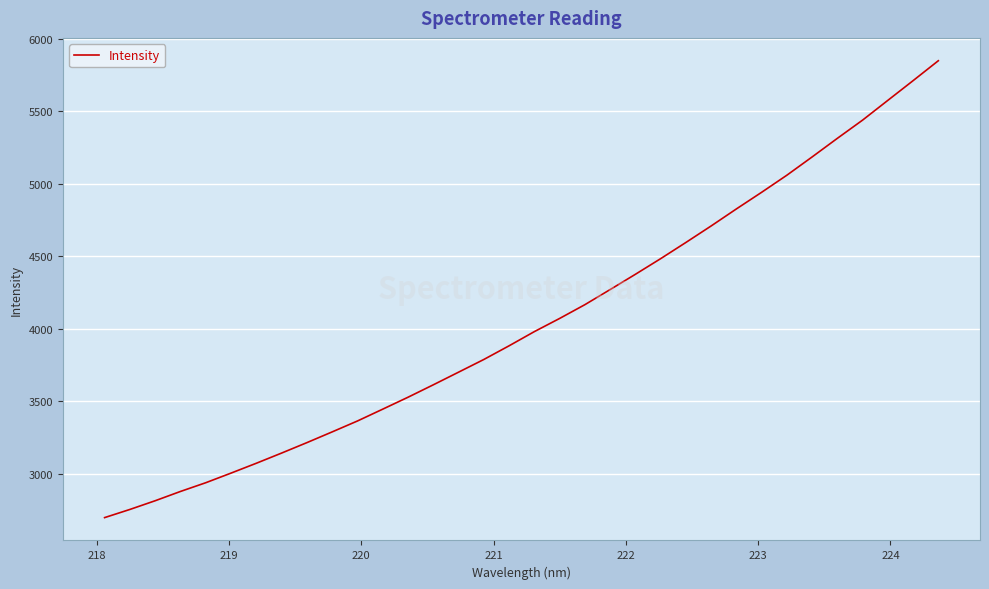

What is the maximum value shown in the chart?

5848.6